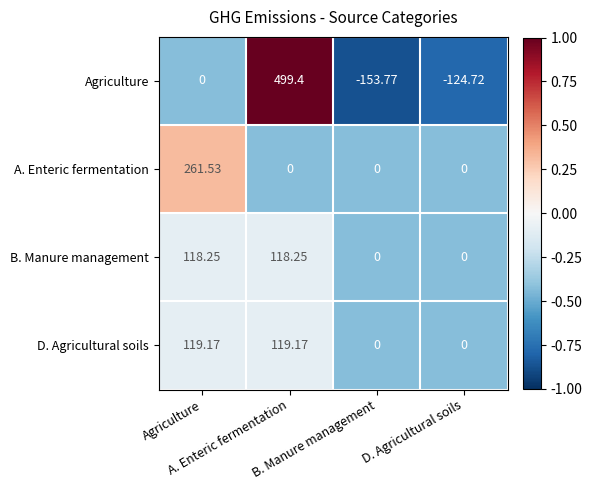

Count the number of data series in this chart.

4